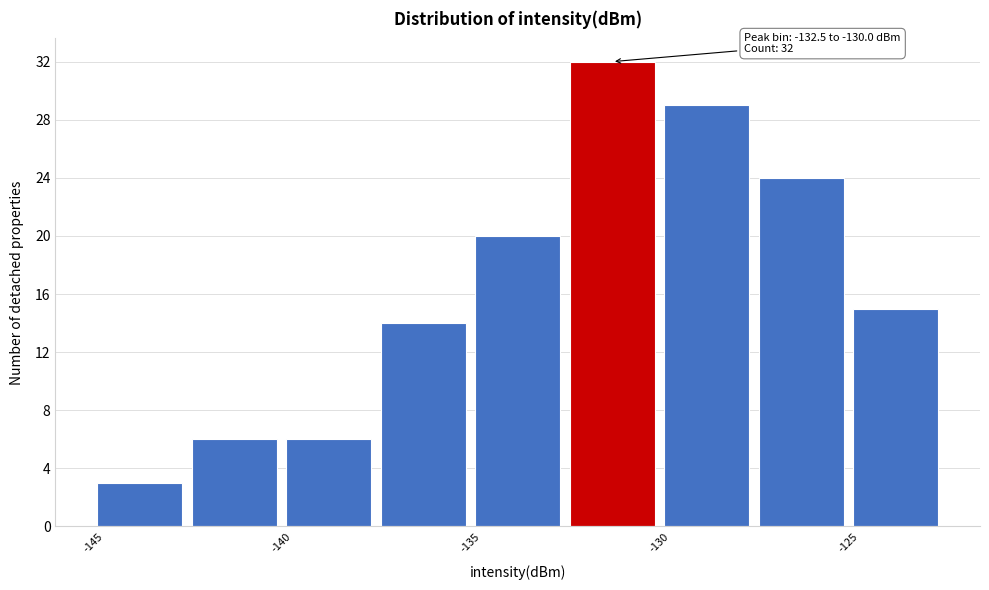

Which range on the x-axis has the tallest bar?

-132.5 to -130.0